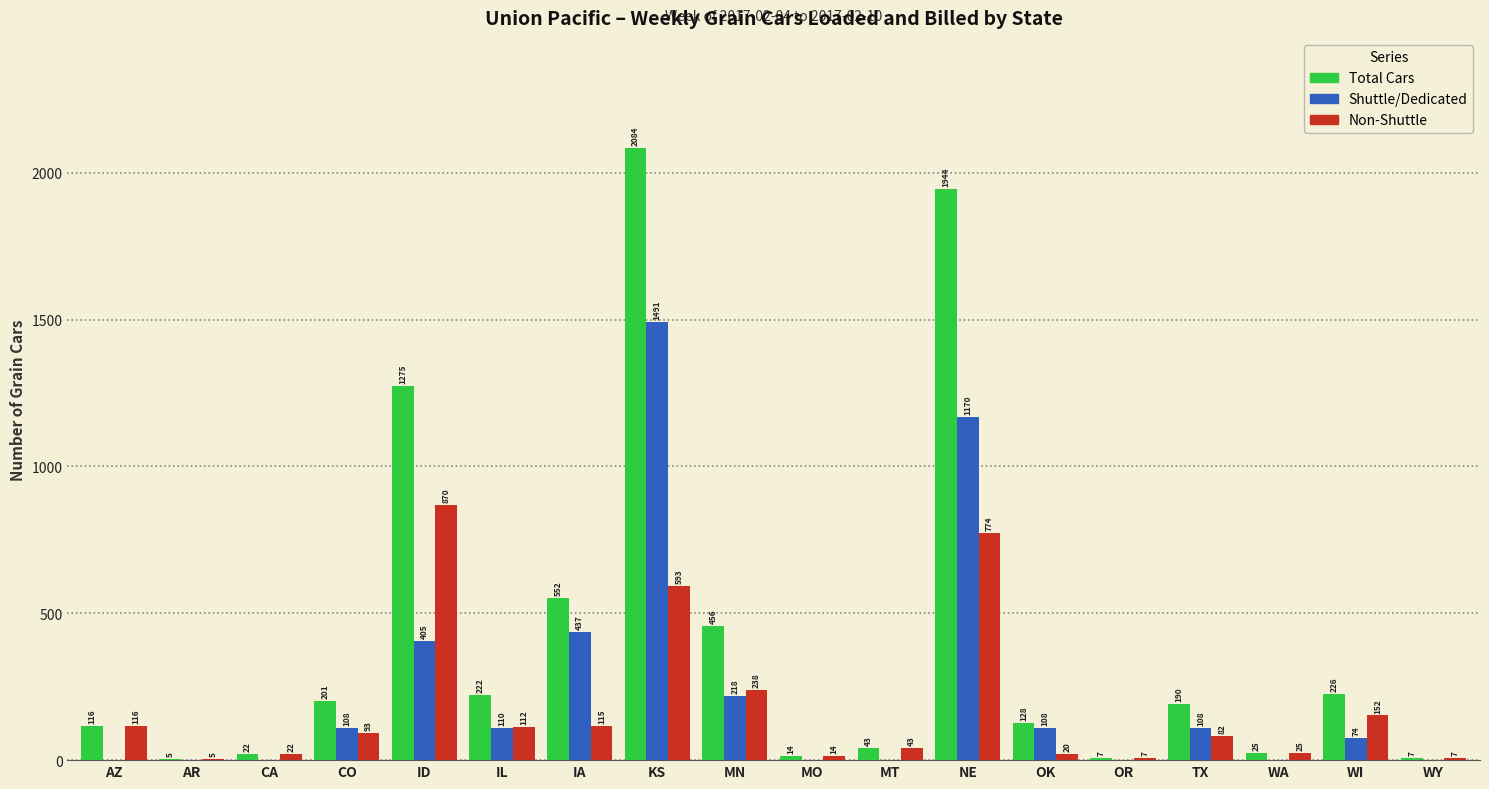

Which category has the highest value across all series?

KS